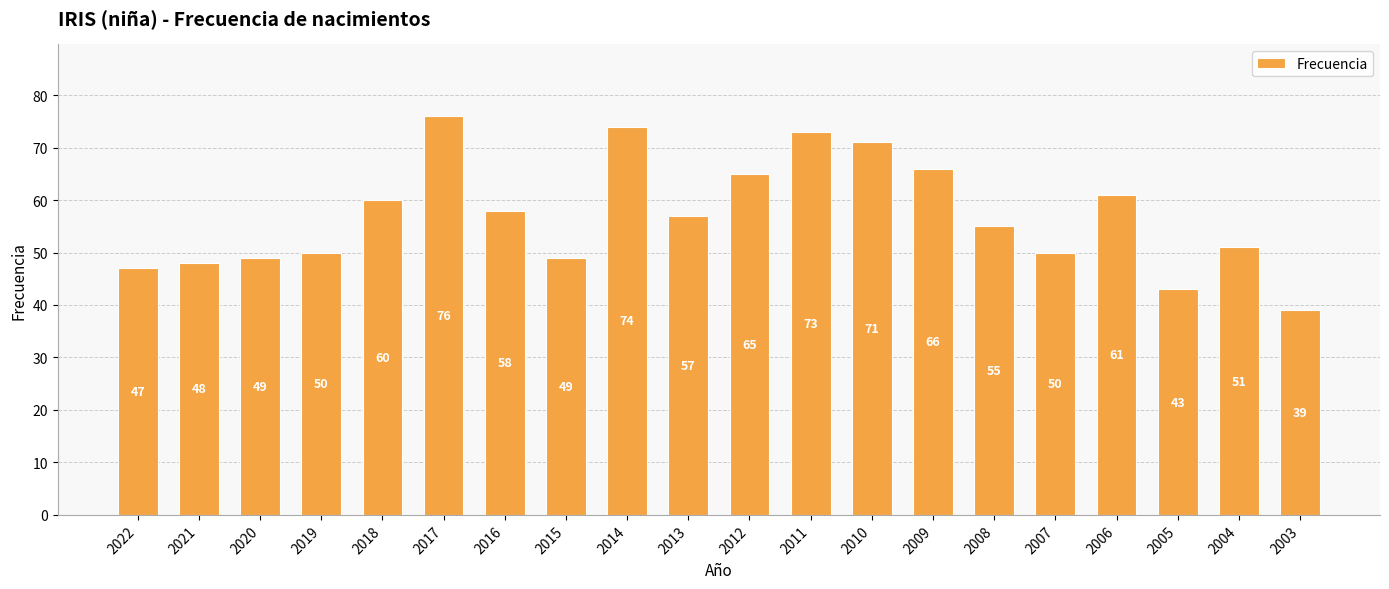

Reading left to right, transcribe all the data shown in this chart.

47	48	49	50	60	76	58	49	74	57	65	73	71	66	55	50	61	43	51	39